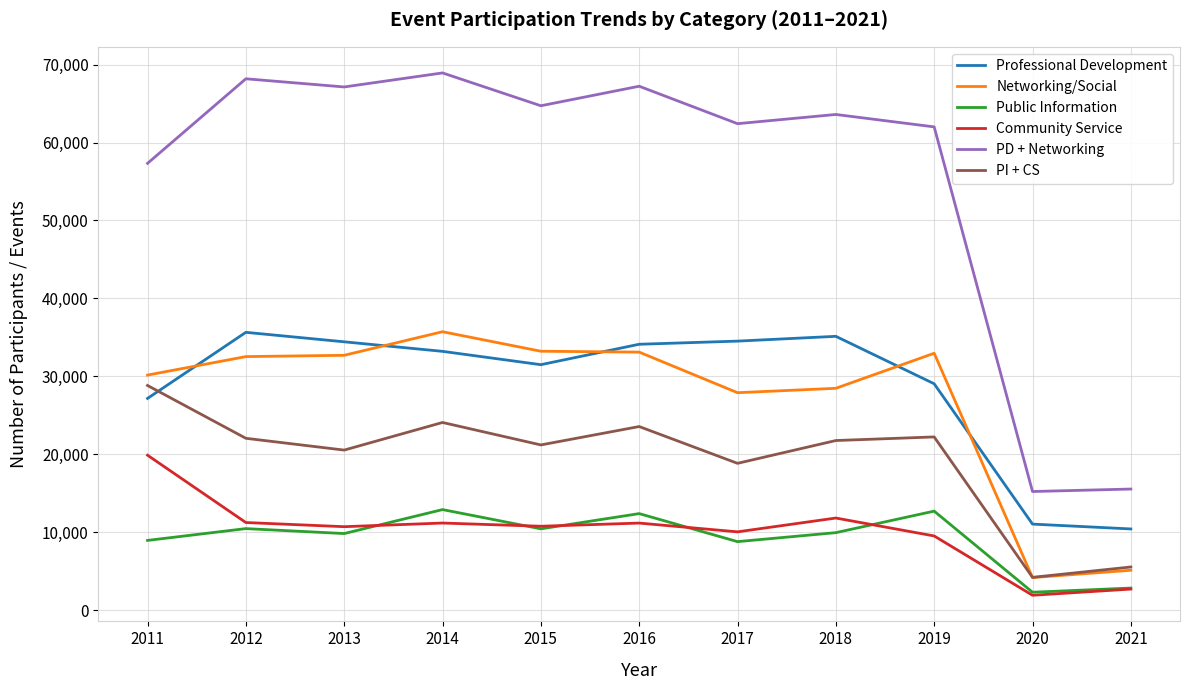

What is the sum of the Networking/Social values at 2020 and 2019?

37140.5